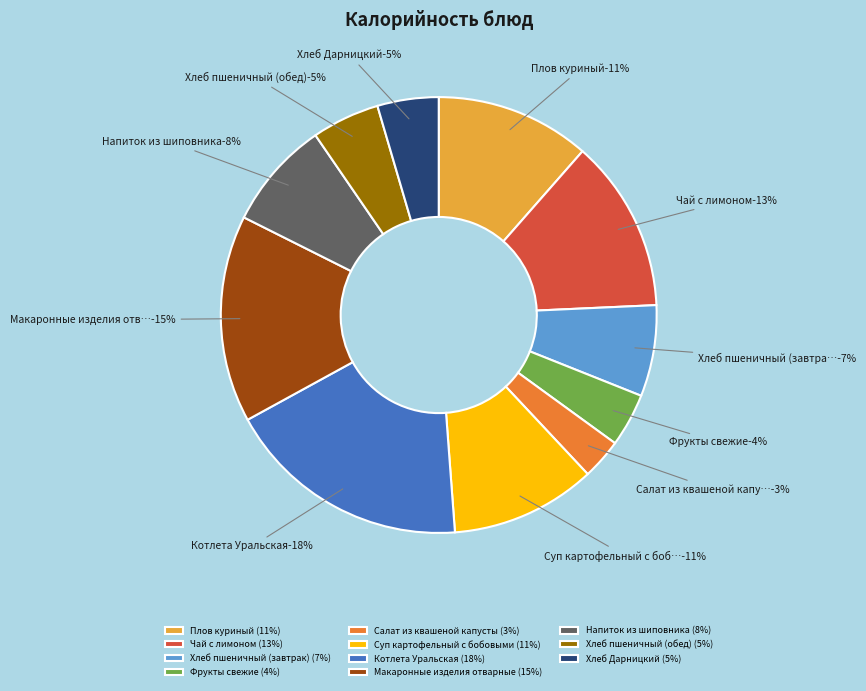

Approximately how many times larger is the value at Хлеб пшеничный (обед) compared to Плов куриный?

0.4